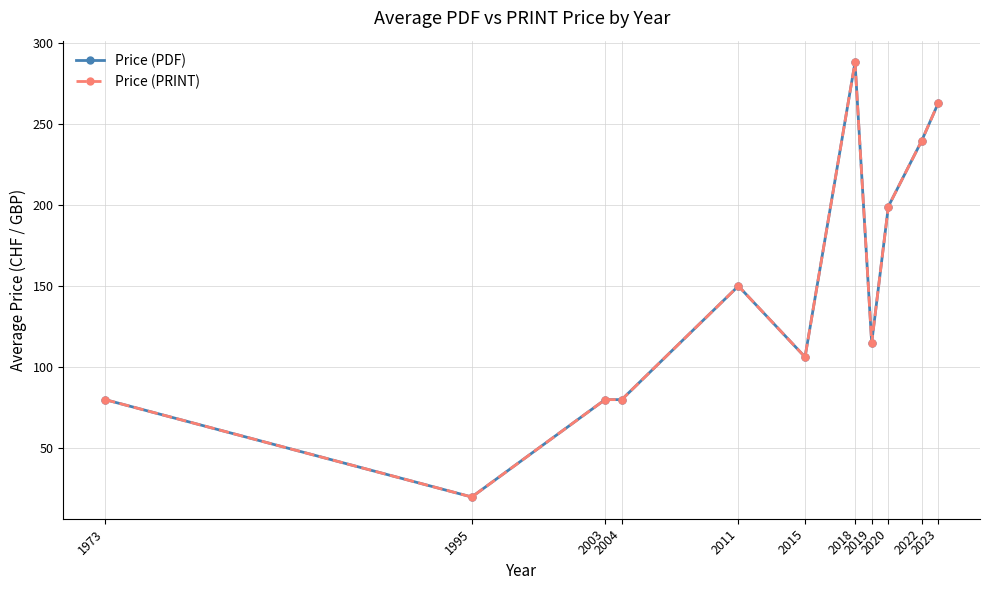

What is the difference between the maximum and minimum values in the Price (PDF) series?

267.8